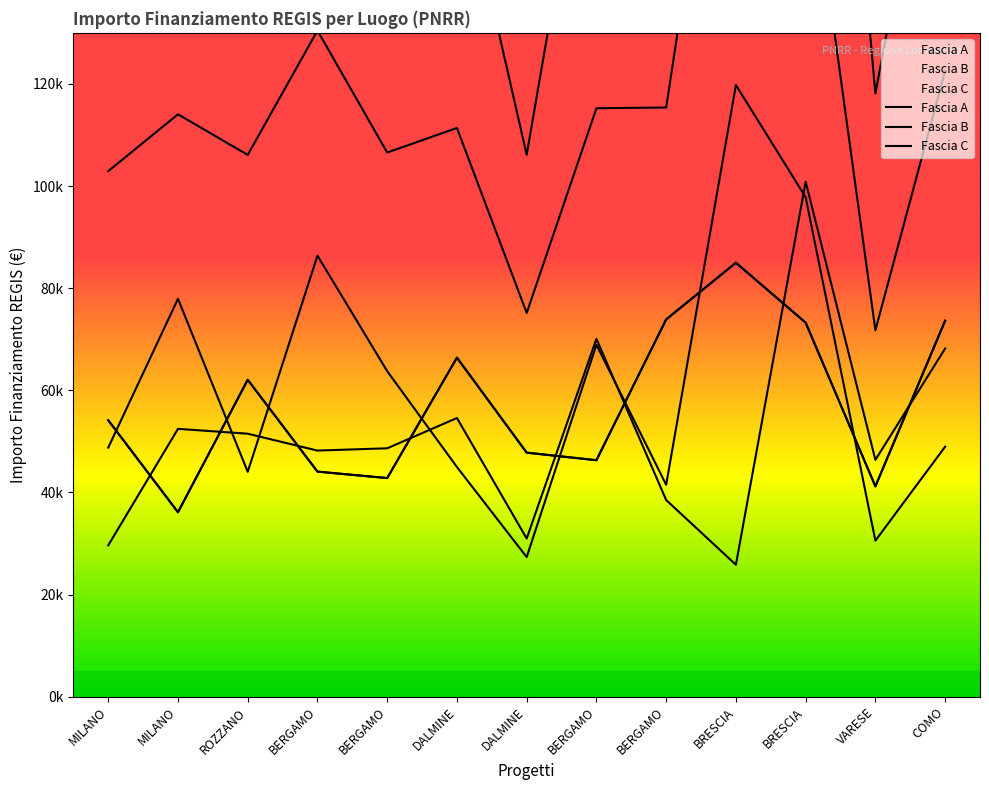

What is the label of the 4th point from the left?

BERGAMO